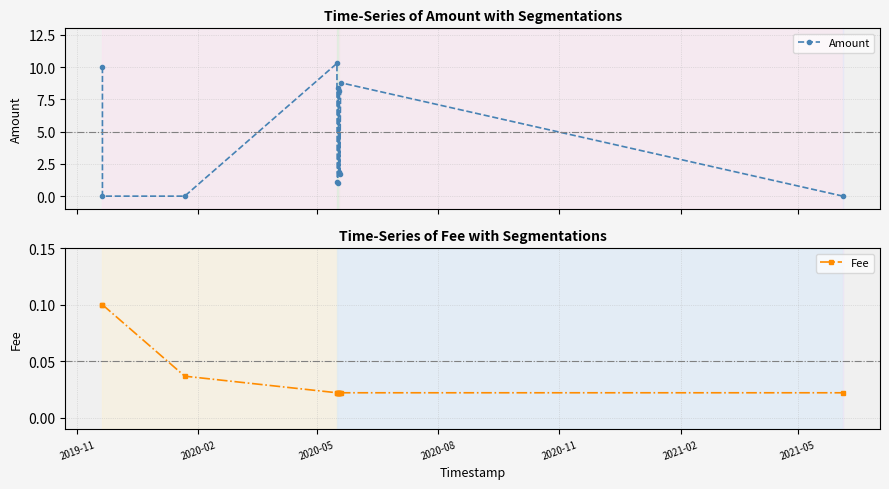

True or false: Fee and Amount intersect in this chart.

True